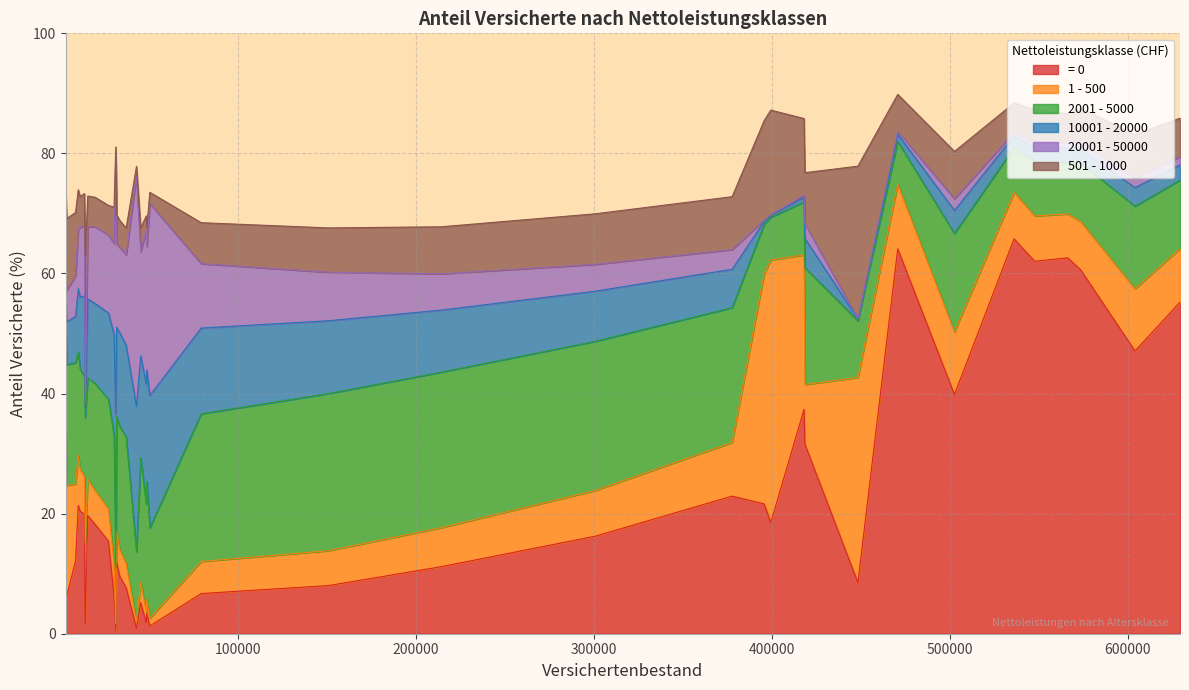

What is the maximum value for = 0?

65.8